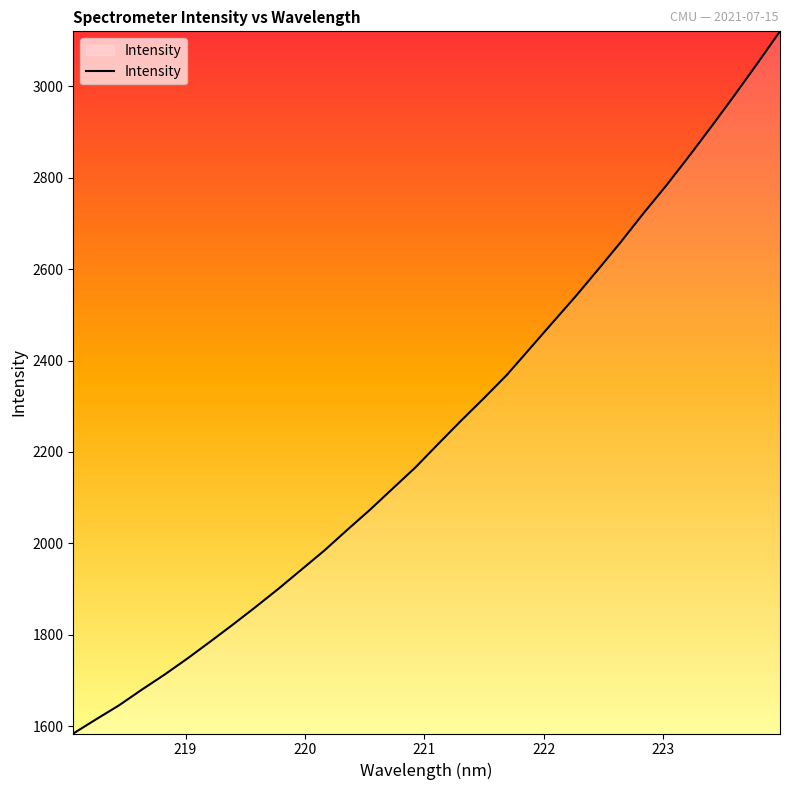

What is the maximum value shown in the chart?

3120.6